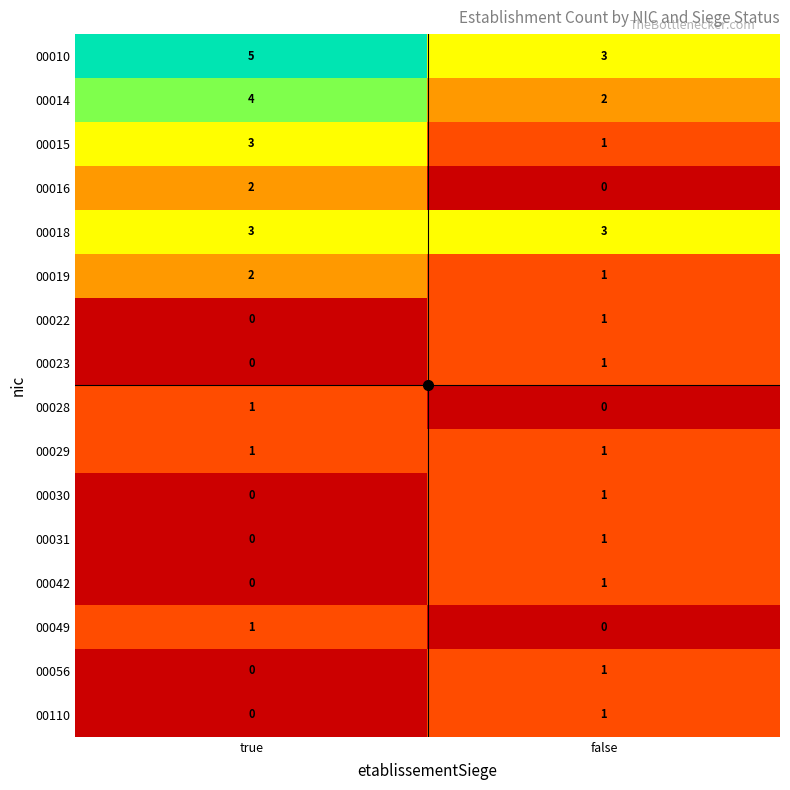

At which category is the sum across all series the highest?

true